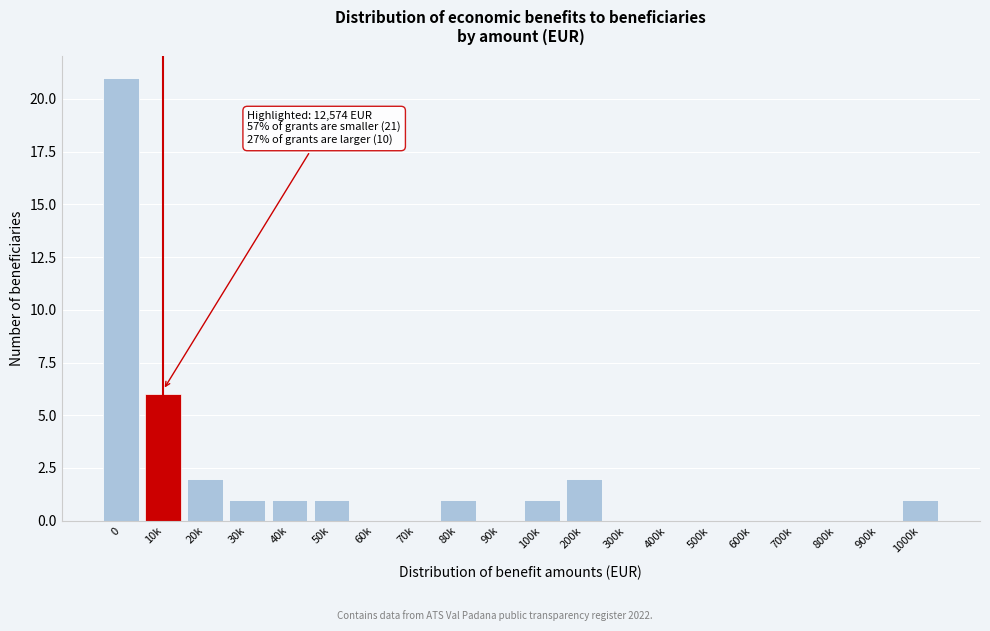

Reading left to right, what are all the values shown in this chart?

0=21	10k=6	20k=2	30k=1	40k=1	50k=1	60k=0	70k=0	80k=1	90k=0	100k=1	200k=2	300k=0	400k=0	500k=0	600k=0	700k=0	800k=0	900k=0	1000k=1